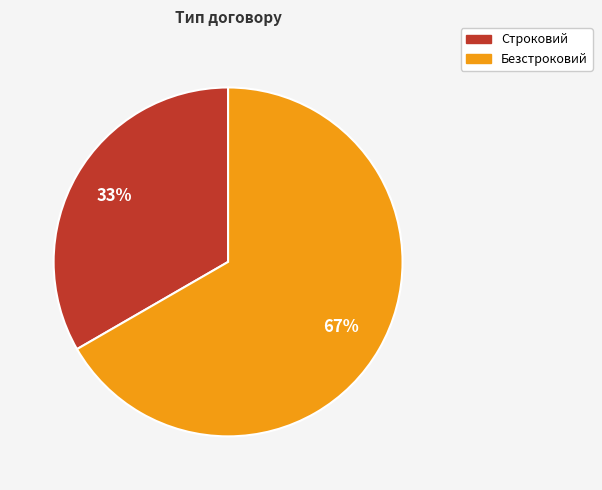

Combined, do Строковий and Безстроковий account for over 50%?

Yes